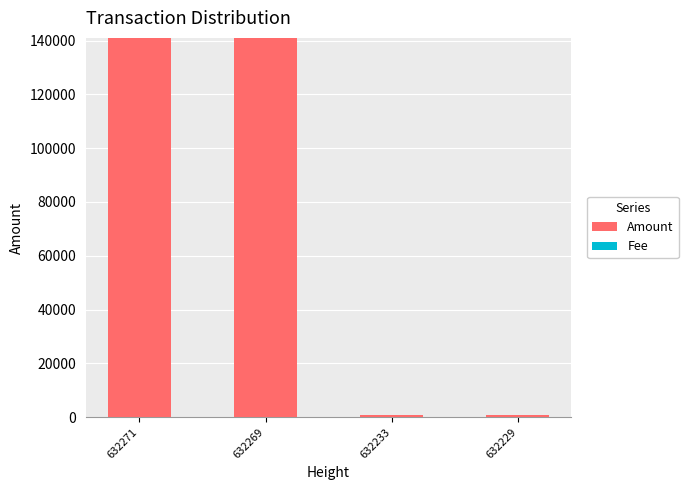

What is the maximum value for Amount?

140999.0